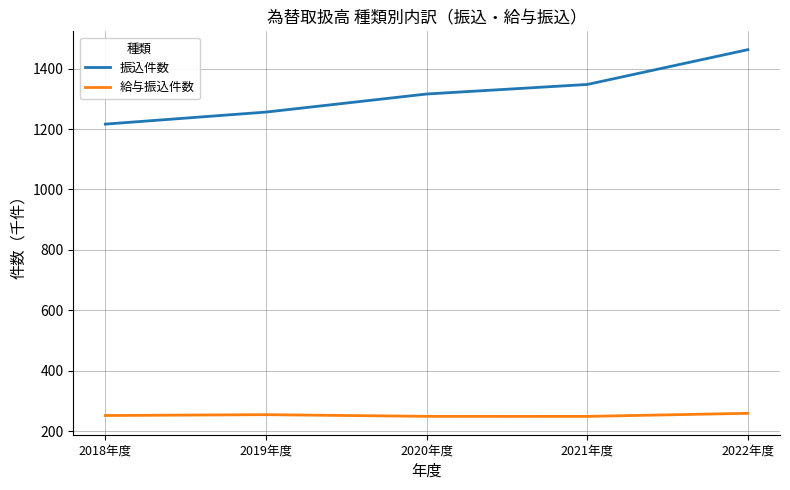

What is the difference between the second highest and second lowest values in the 給与振込件数 series?

5.5